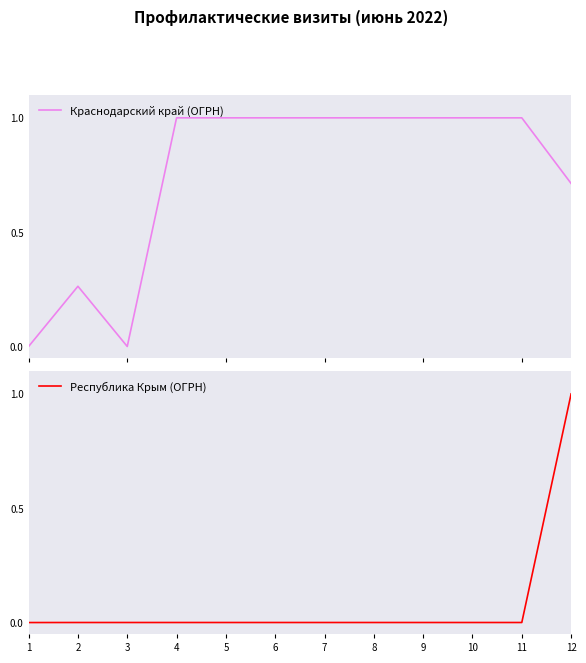

Which series ends up on top after the final intersection of Республика Крым (ОГРН) and Краснодарский край (ОГРН)?

Республика Крым (ОГРН)